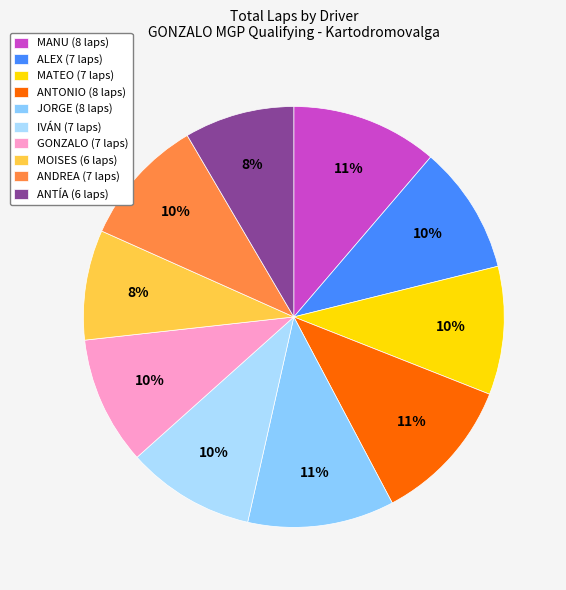

Which slice is the smallest?

MOISES